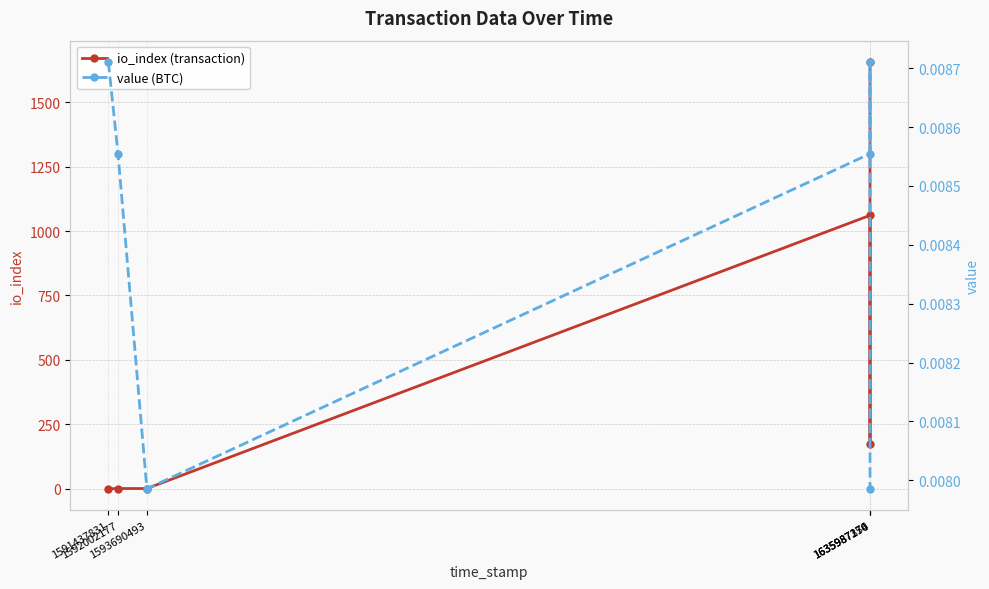

True or false: value (BTC) has more than 1 points higher than both neighbors.

False